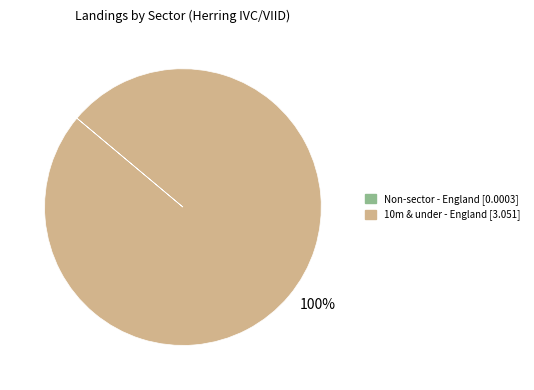

Is there a majority slice in this chart?

Yes